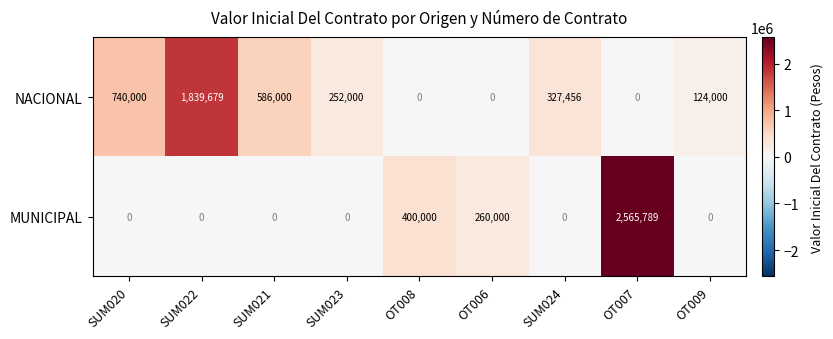

What is the greatest value displayed?

2565789